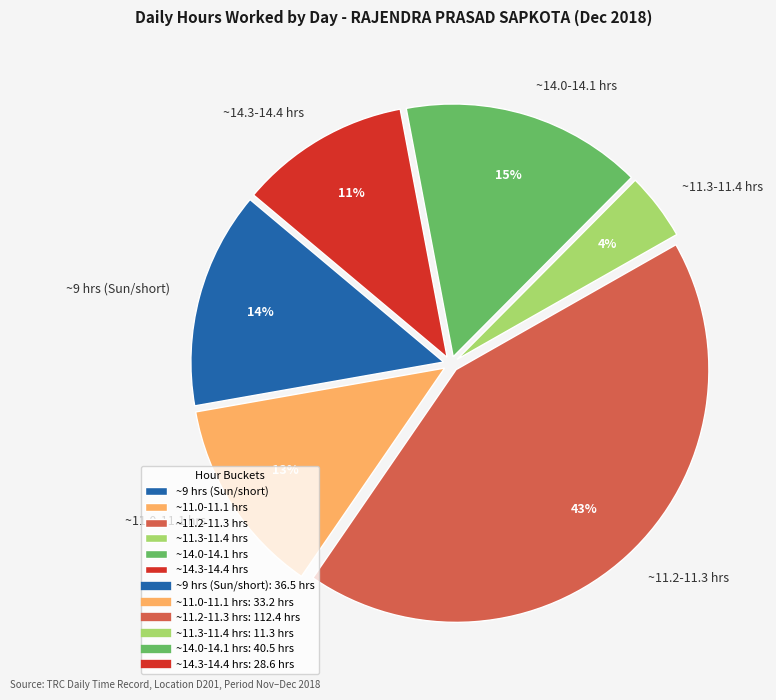

Does ~14.3-14.4 hrs account for over 50% of the chart?

No